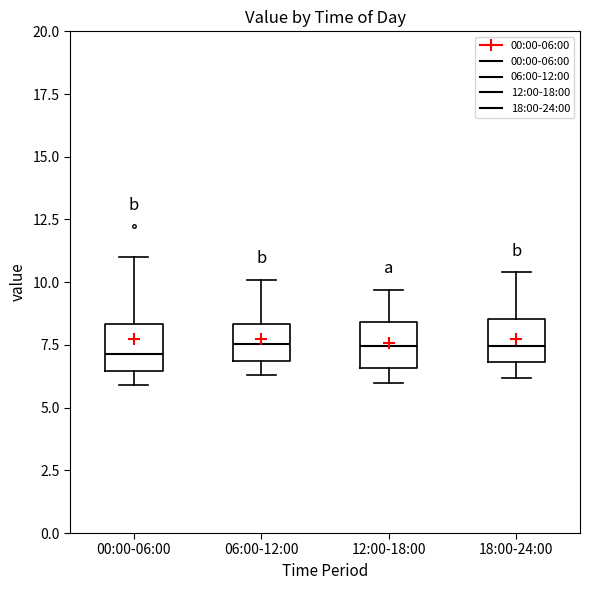

Where is the lower edge of the box for 06:00-12:00 on the y-axis? The values are not printed on the chart, so give them approximately, as read against the axis.

7.0